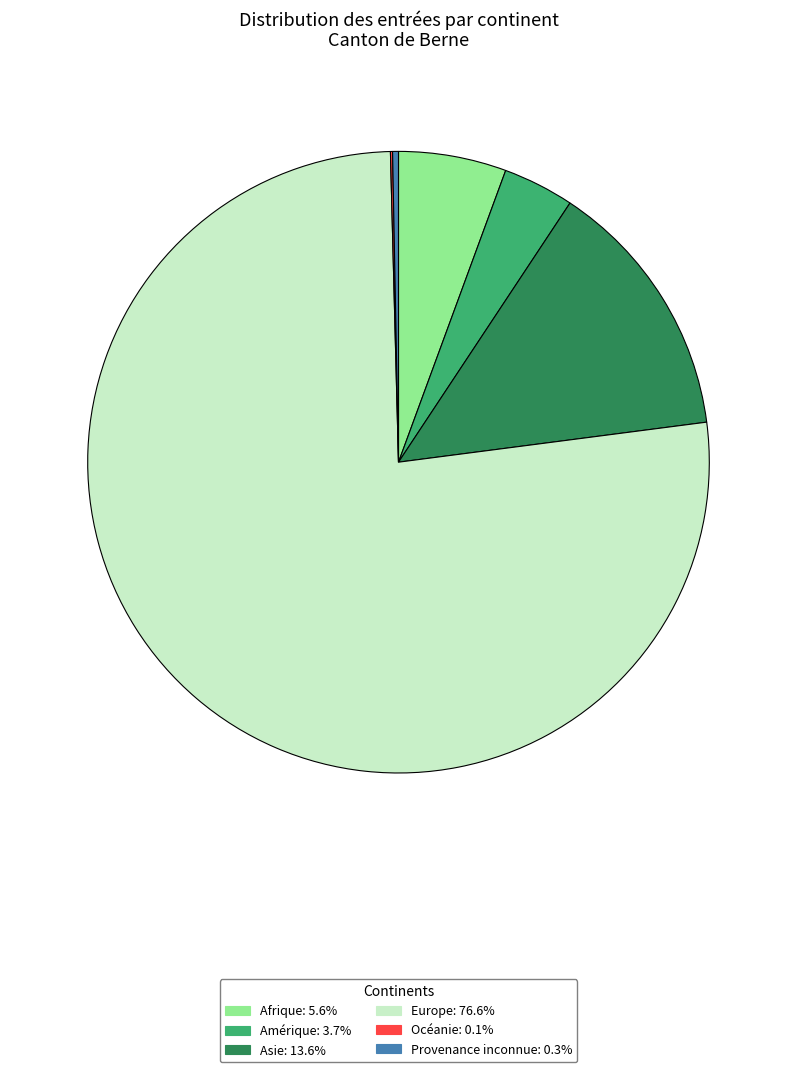

Does Europe represent more than half of the total?

Yes